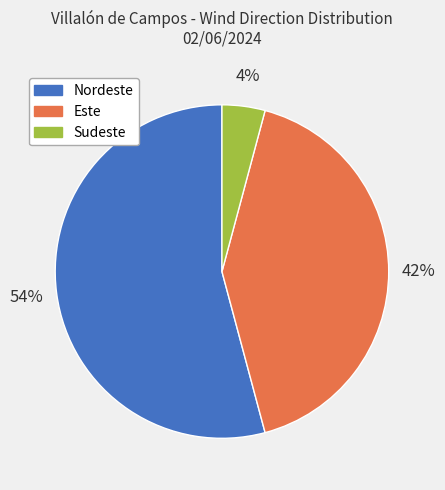

Combined, do Sudeste and Nordeste account for over 50%?

Yes